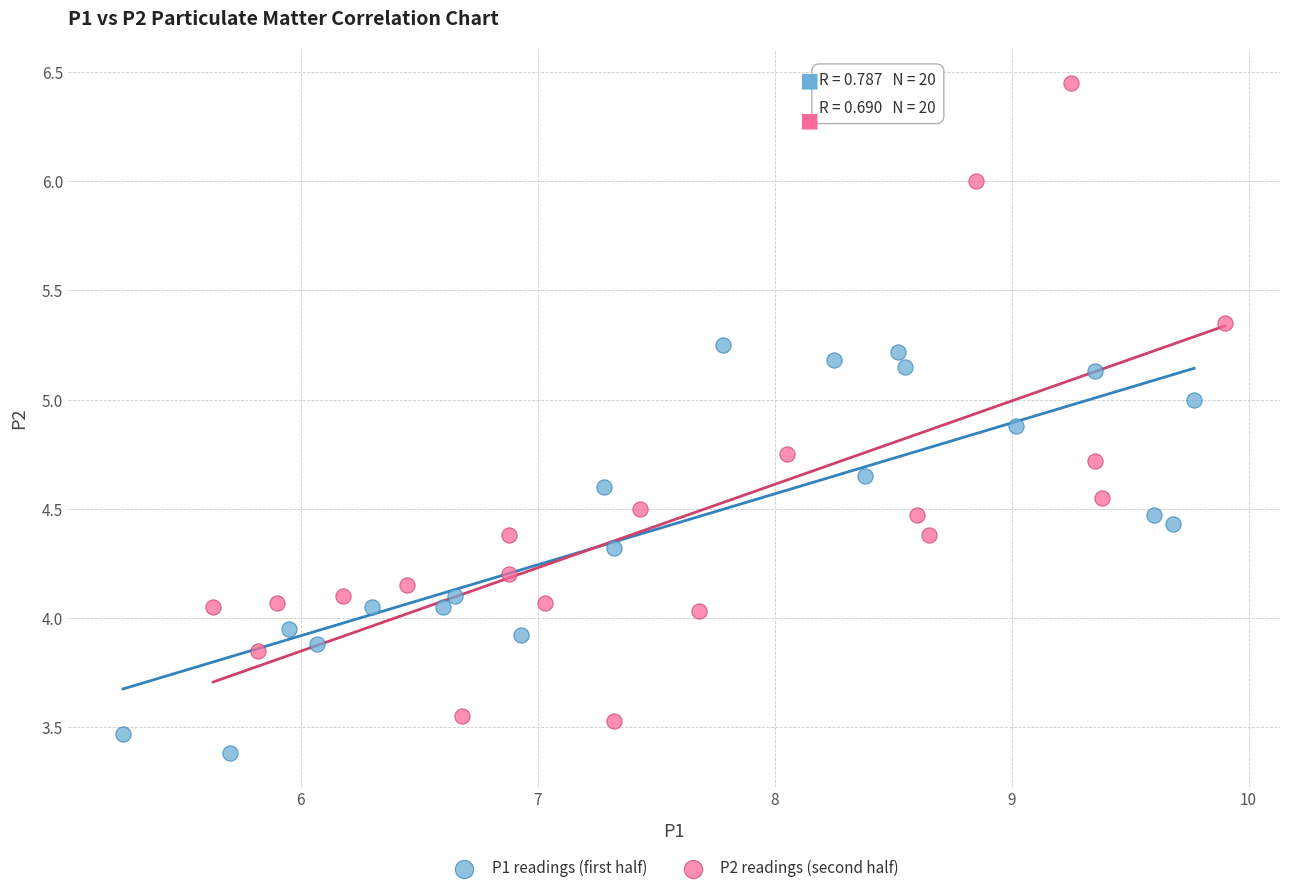

Which series has the largest Y range (max minus min)?

P2 readings (second half)